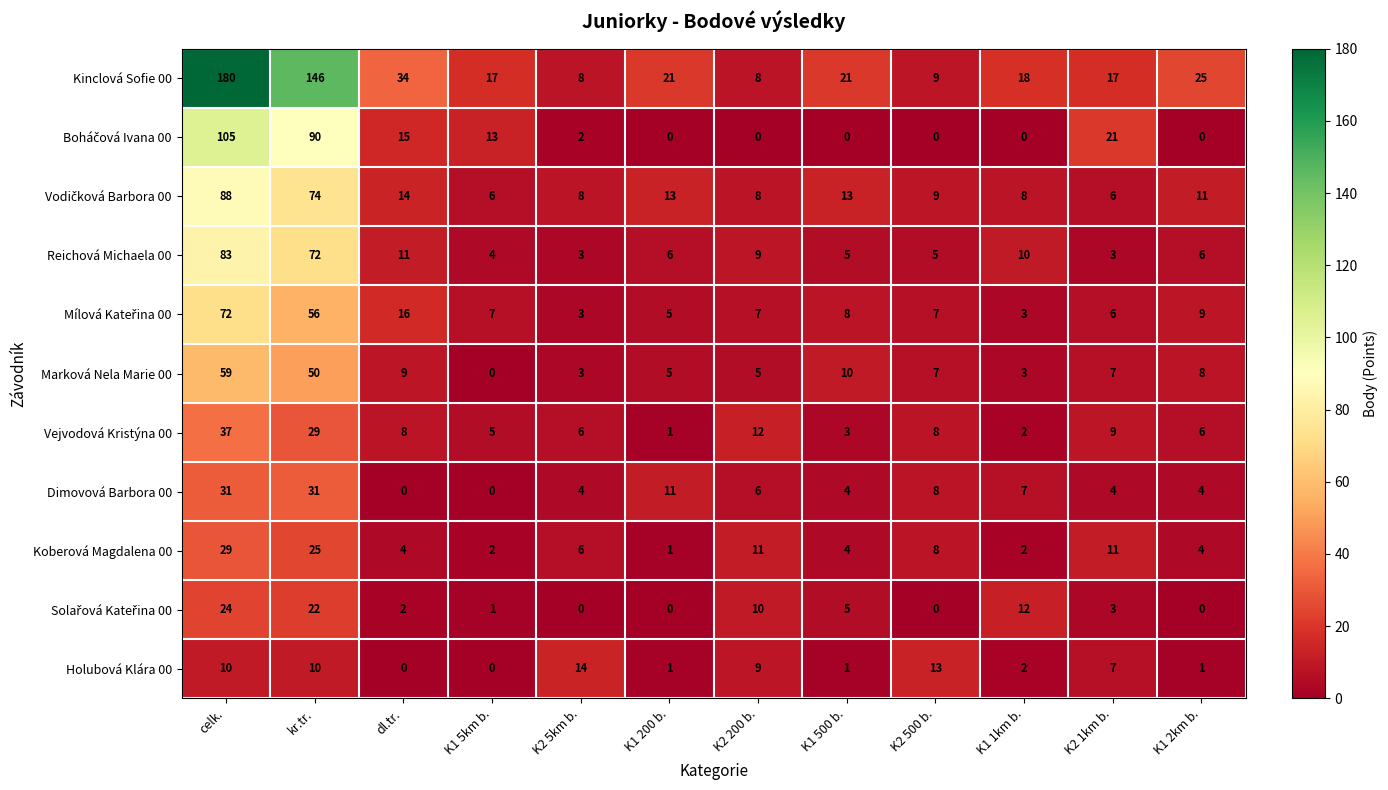

At how many categories does at least one series exceed 152?

1